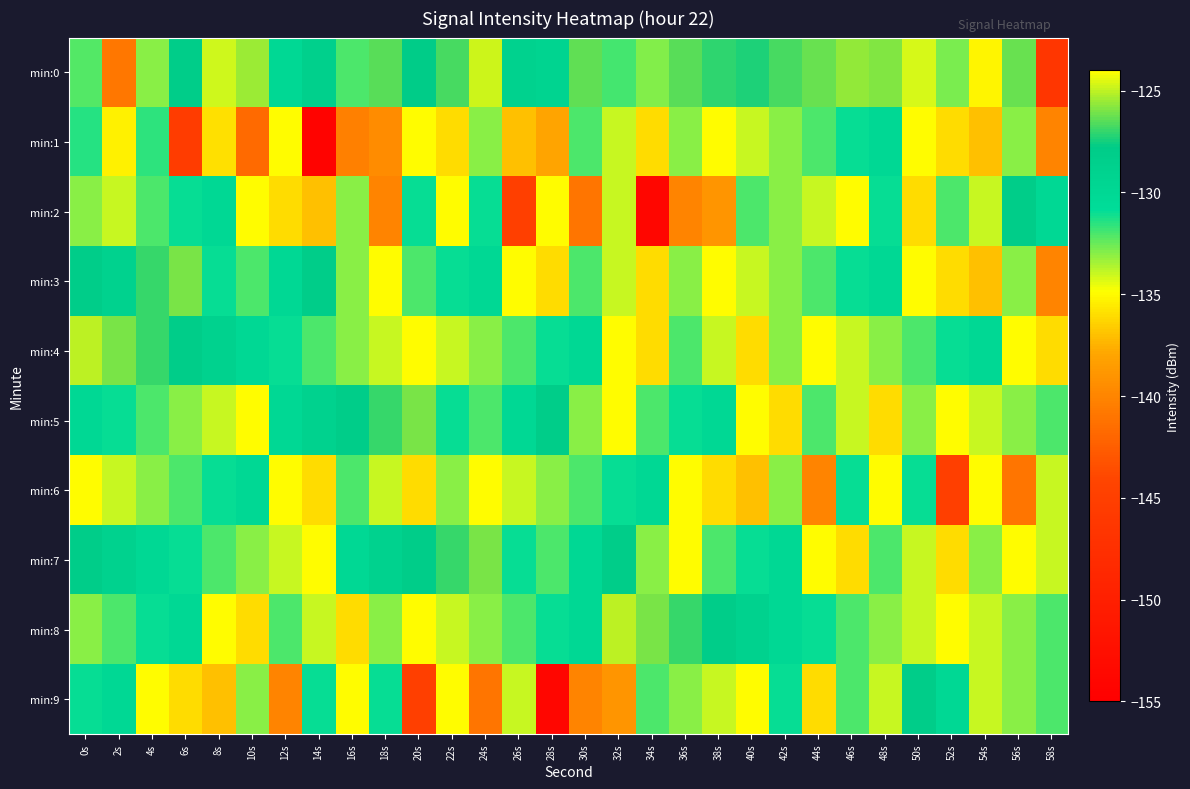

What is the smallest value displayed?

-154.5